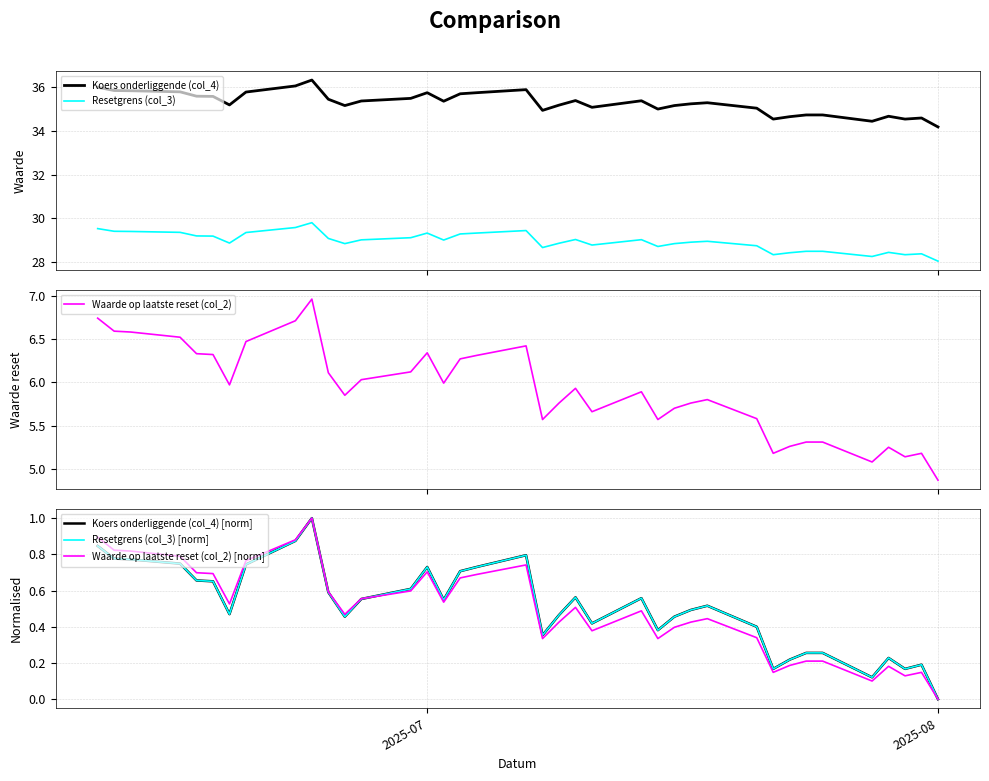

True or false: Koers onderliggende (col_4) [norm] has more than 0 points higher than both neighbors.

True